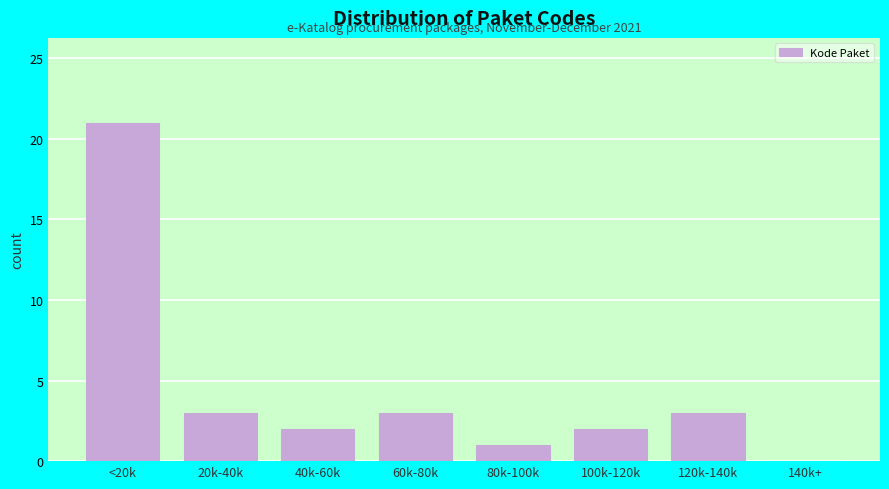

Reading right to left, transcribe all the data shown in this chart.

140k+=0	120k-140k=3	100k-120k=2	80k-100k=1	60k-80k=3	40k-60k=2	20k-40k=3	<20k=21